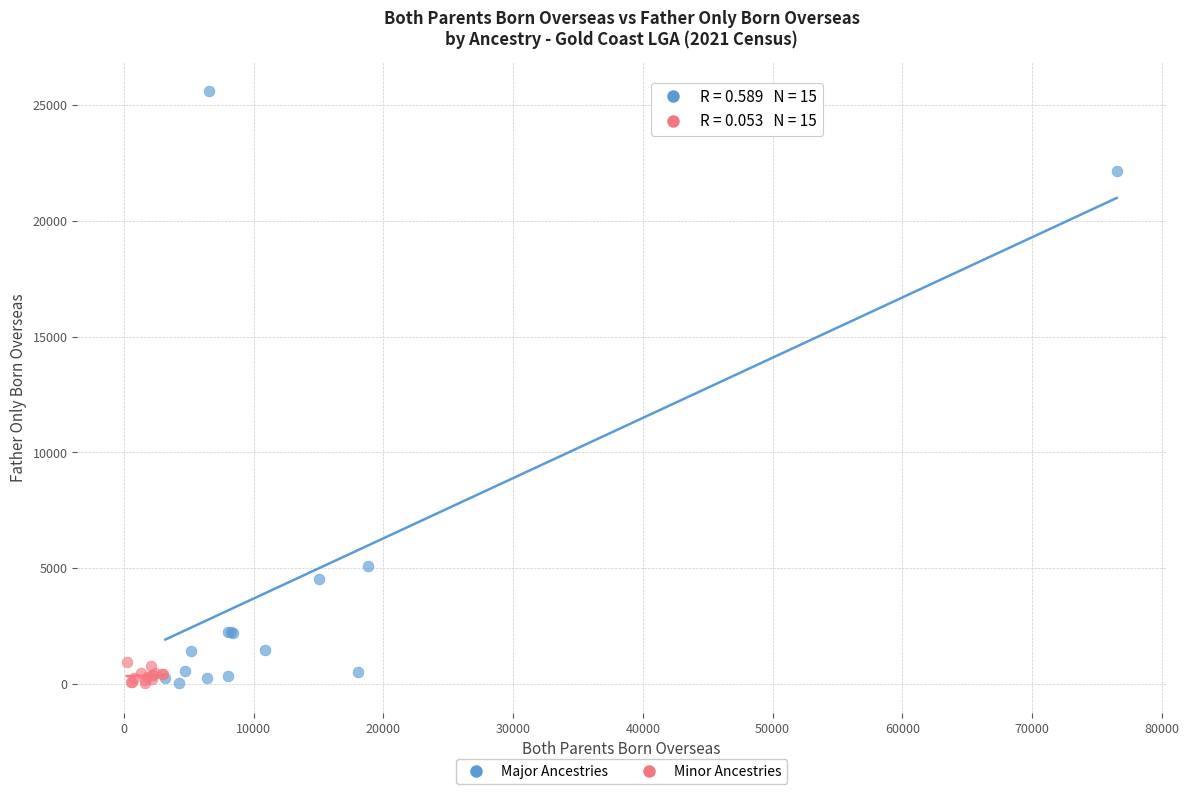

Which series has the widest spread of Y values?

Major Ancestries